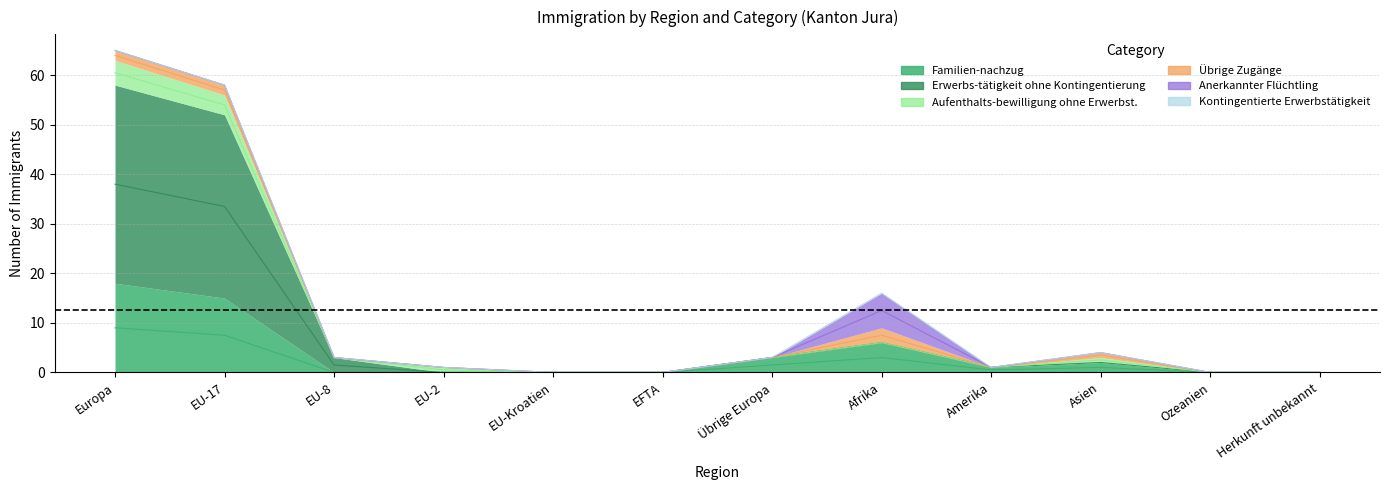

Where is the first local minimum for Übrige Zugänge?

Amerika